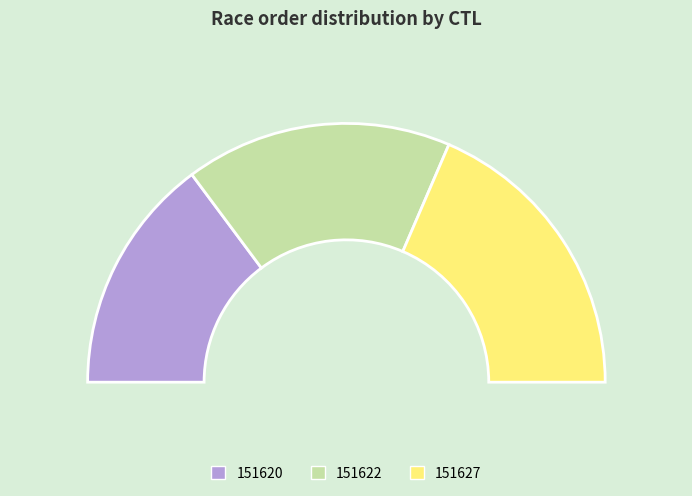

To the nearest percent, what percentage of the pie is 151620?

30%